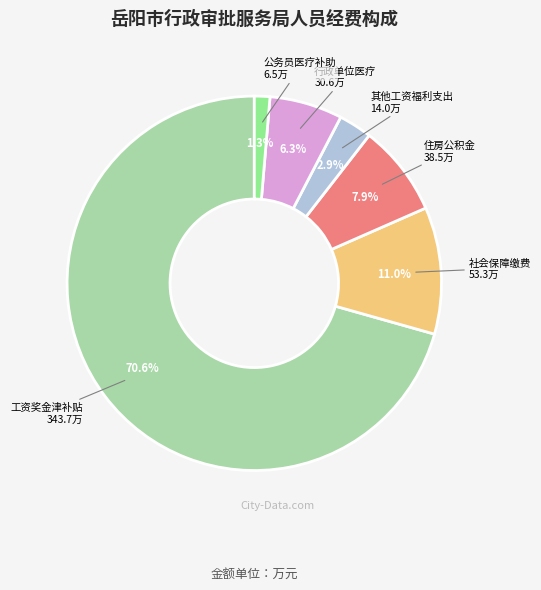

Is the sum of 公务员医疗补助 and 行政单位医疗 greater than half?

No